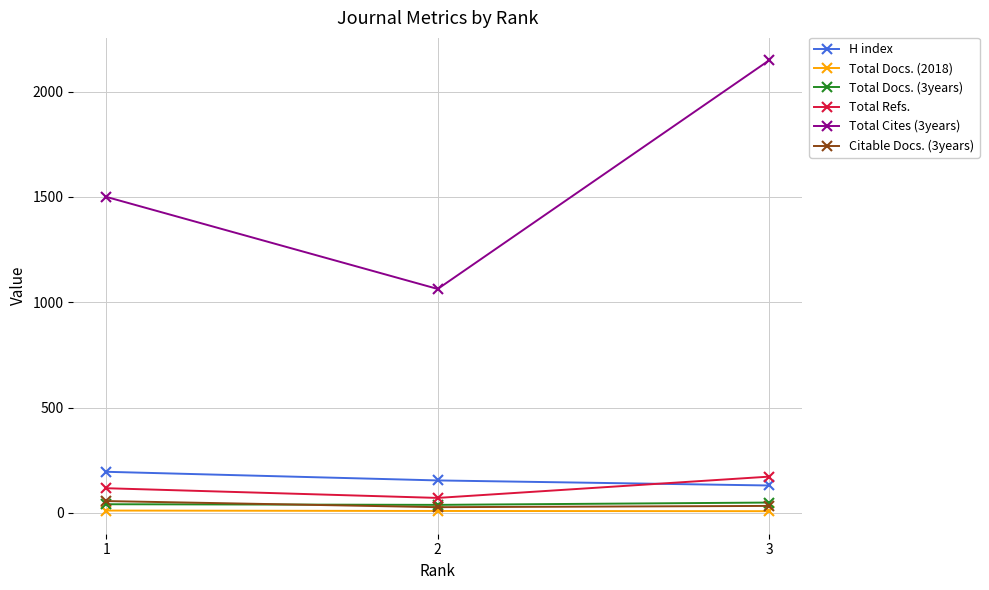

What is the difference between the Citable Docs. (3years) values at 1 and 3?

23